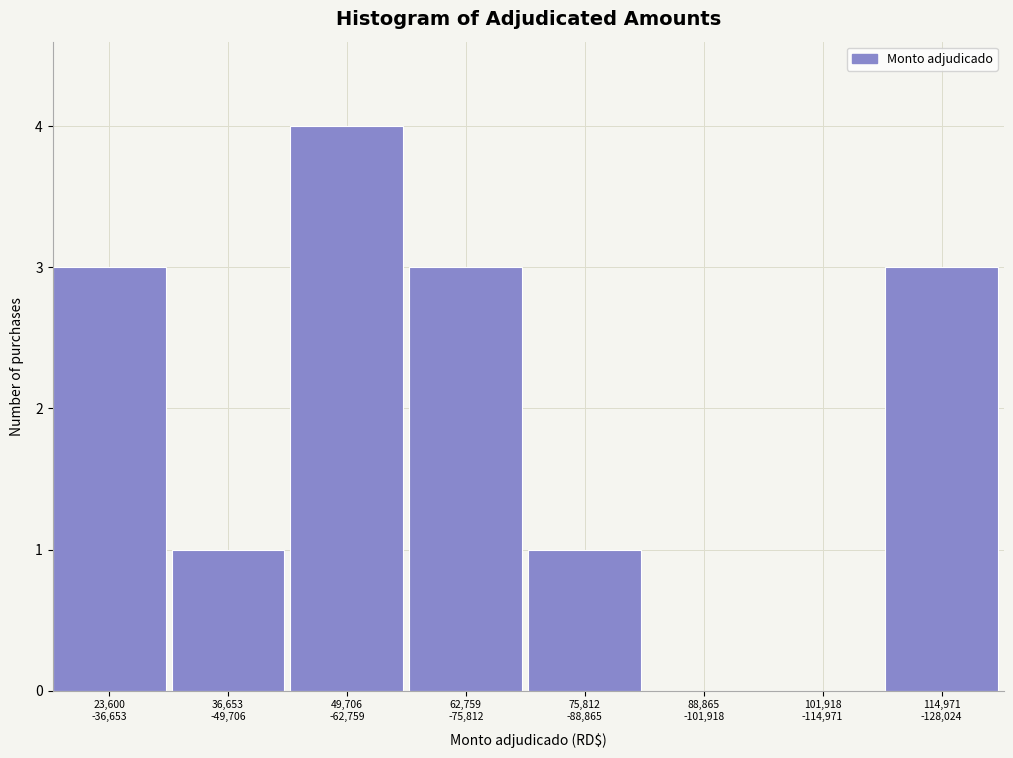

What is the sum of all values?

15